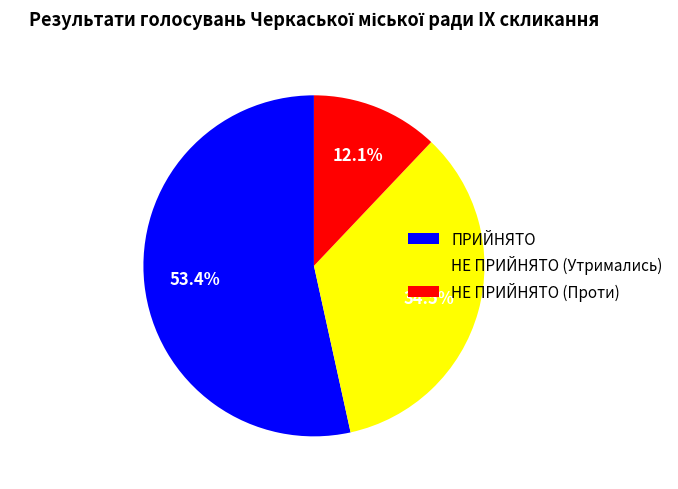

What is the ratio of the value at НЕ ПРИЙНЯТО (Утримались) to the value at НЕ ПРИЙНЯТО (Проти)?

2.9